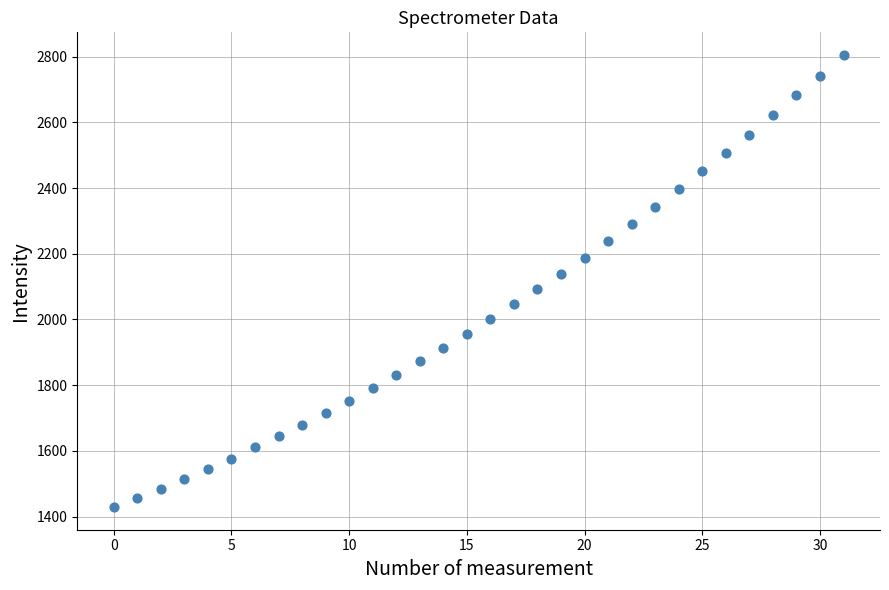

What is the range of Y values (max minus min)?

1375.9